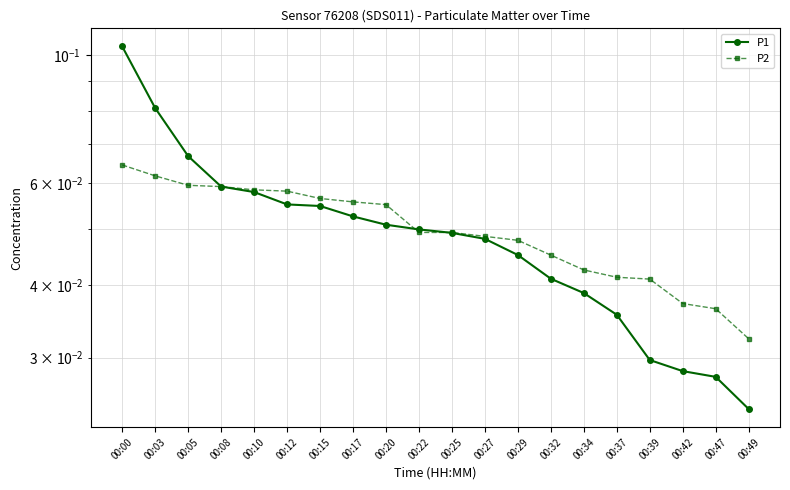

Reading left to right, extract all data points from this chart.

P1: 00:00=0.1	00:03=0.1	00:05=0.1	00:08=0.1	00:10=0.1	00:12=0.1	00:15=0.1	00:17=0.1	00:20=0.1	00:22=0.0	00:25=0.0	00:27=0.0	00:29=0.0	00:32=0.0	00:34=0.0	00:37=0.0	00:39=0.0	00:42=0.0	00:47=0.0	00:49=0.0
P2: 00:00=0.1	00:03=0.1	00:05=0.1	00:08=0.1	00:10=0.1	00:12=0.1	00:15=0.1	00:17=0.1	00:20=0.1	00:22=0.0	00:25=0.0	00:27=0.0	00:29=0.0	00:32=0.0	00:34=0.0	00:37=0.0	00:39=0.0	00:42=0.0	00:47=0.0	00:49=0.0